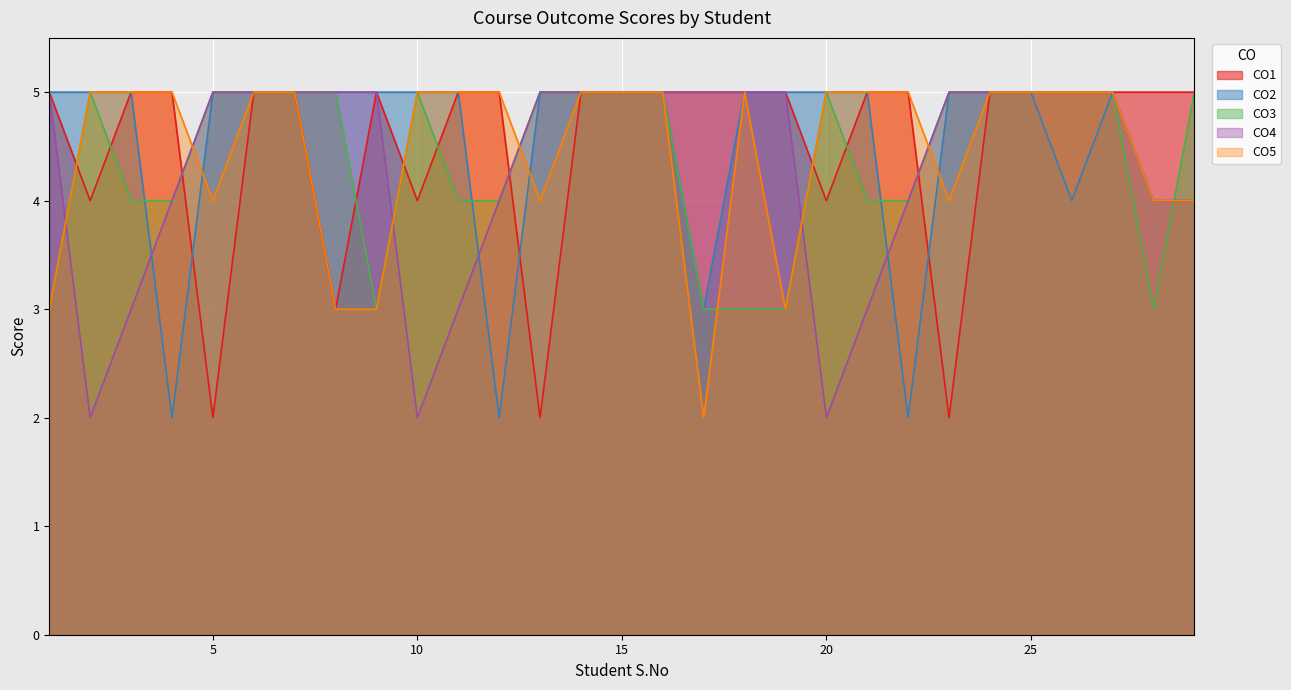

True or false: CO4 has a value of 9 at 14.

False